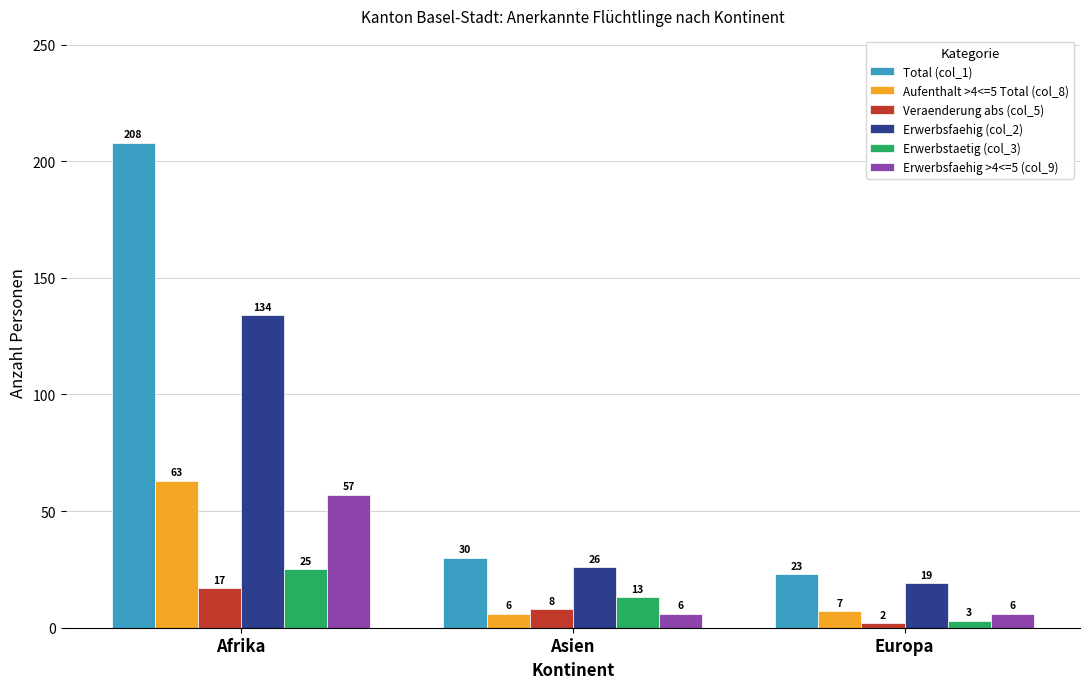

What are all the series names shown in the legend?

Total (col_1), Aufenthalt >4<=5 Total (col_8), Veraenderung abs (col_5), Erwerbsfaehig (col_2), Erwerbstaetig (col_3), Erwerbsfaehig >4<=5 (col_9)